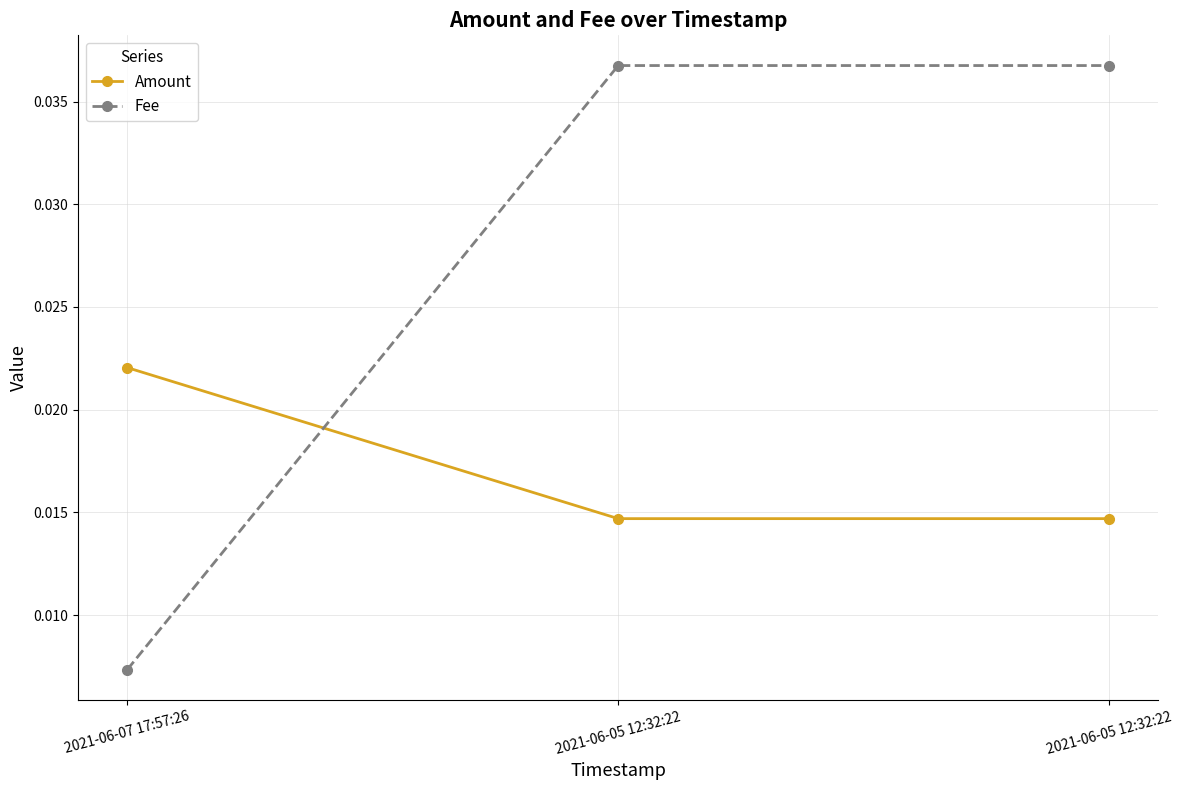

Reading left to right, list all the values displayed in this chart.

Amount: 2021-06-07 17:57:26=0.0	2021-06-05 12:32:22=0.0	2021-06-05 12:32:22=0.0
Fee: 2021-06-07 17:57:26=0.0	2021-06-05 12:32:22=0.0	2021-06-05 12:32:22=0.0